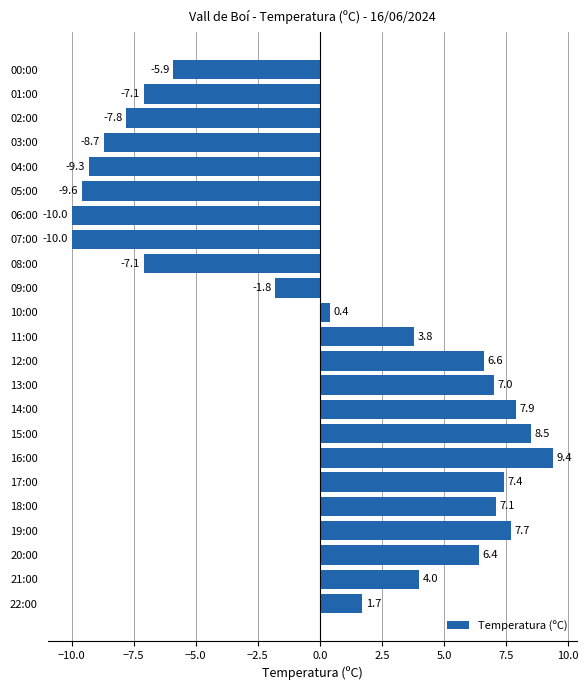

True or false: the data shows 13.0 at 17:00.

False